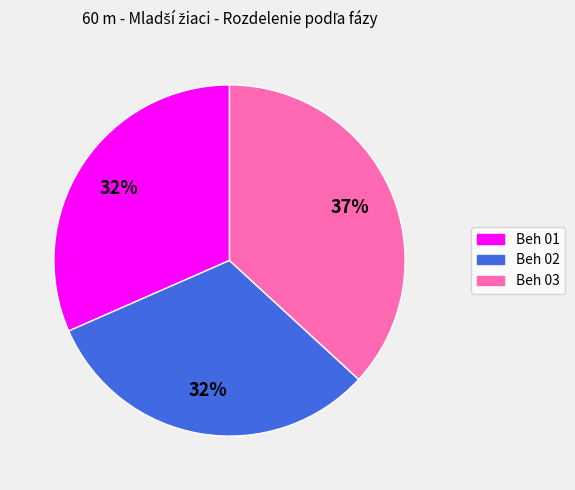

To the nearest percent, what is the difference between the largest and smallest slice percentages?

5%